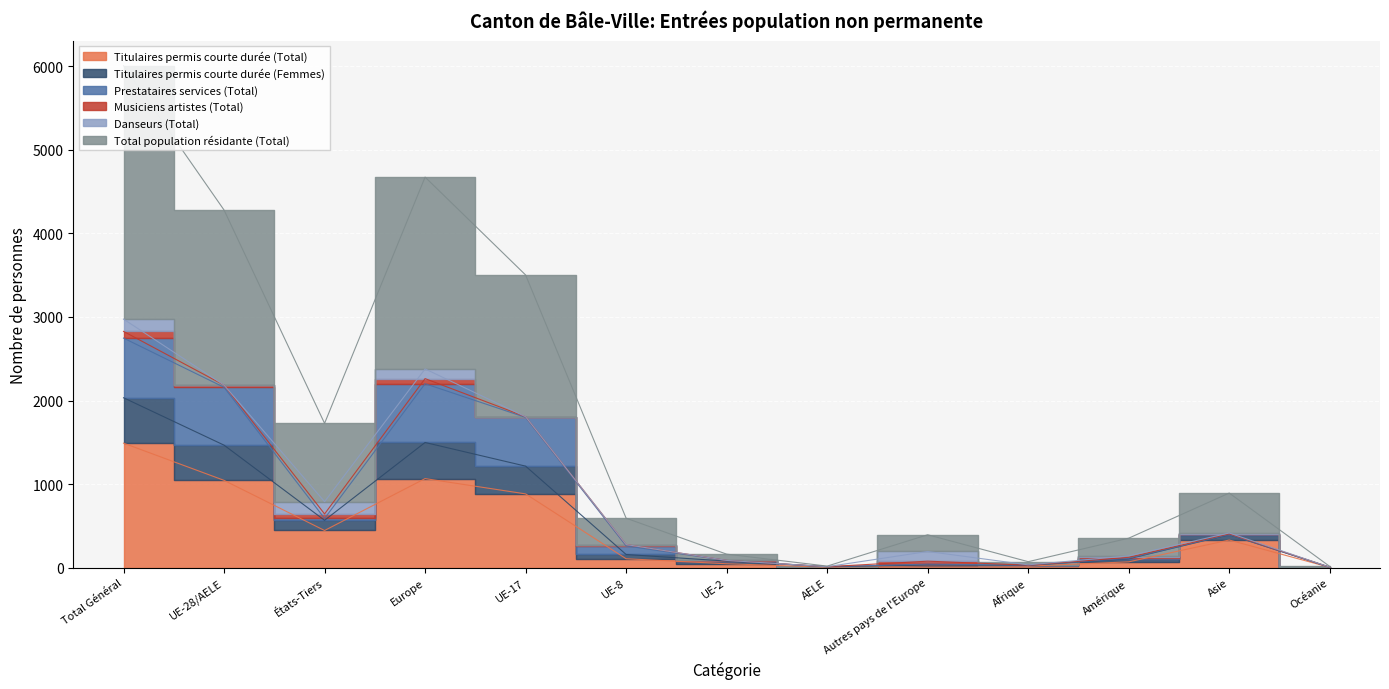

How many data points does each series have?

13